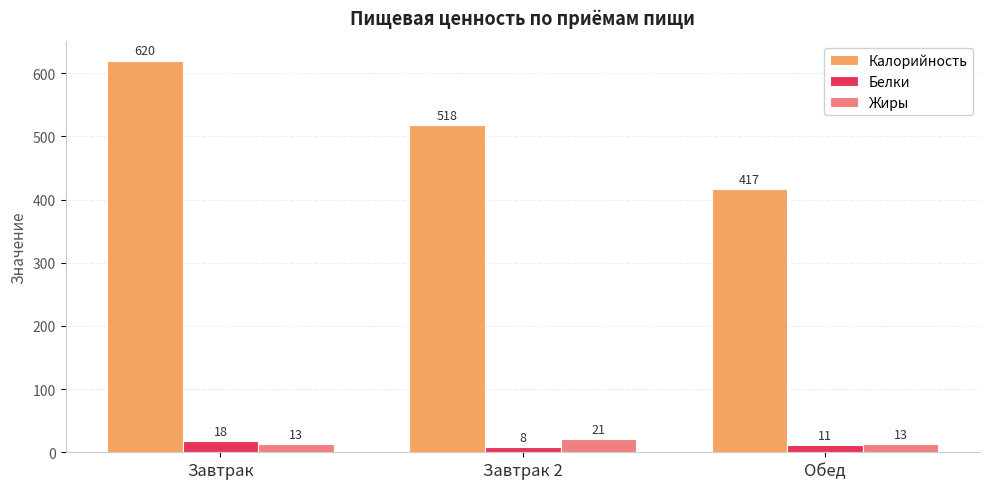

Count the Калорийность values in the range 417 to 620.

3